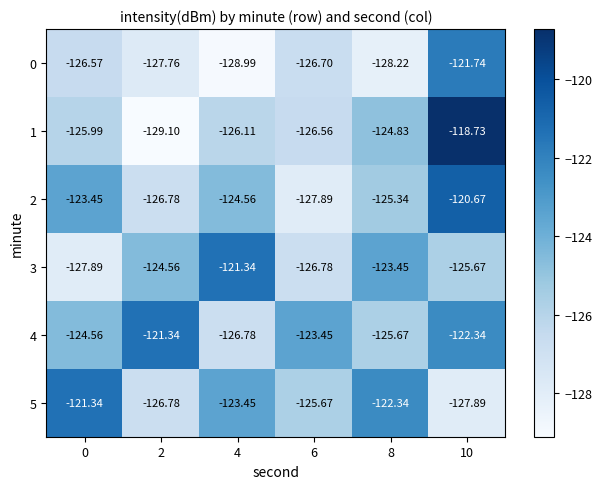

Is the value of 4 at 2 greater than the value of 0 at 8?

Yes